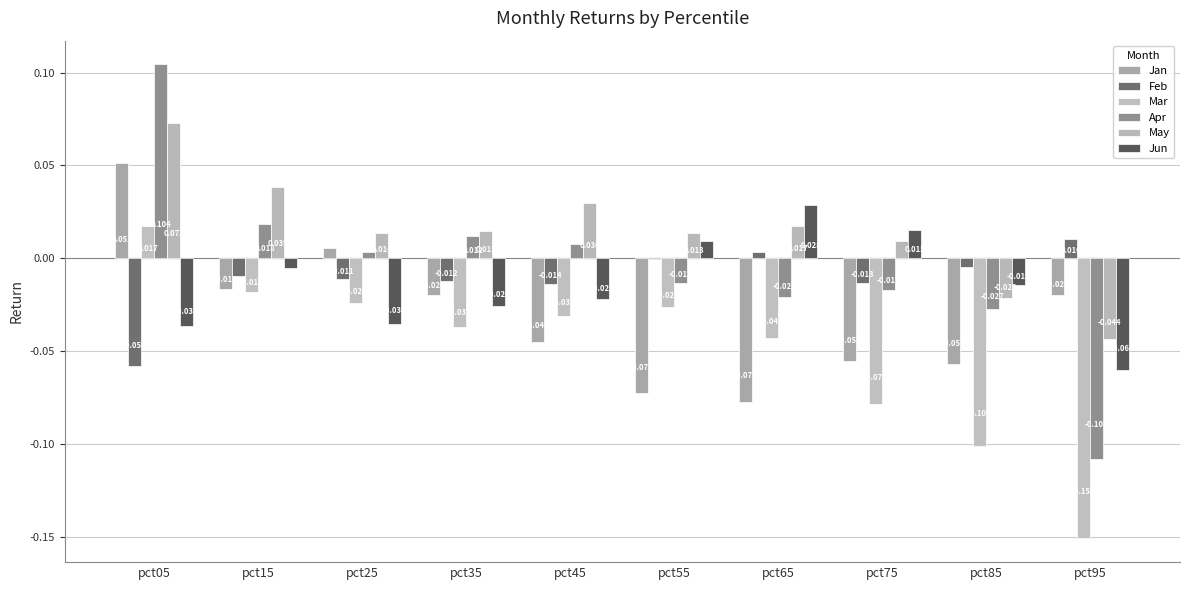

At how many categories does at least one series exceed 0?

9